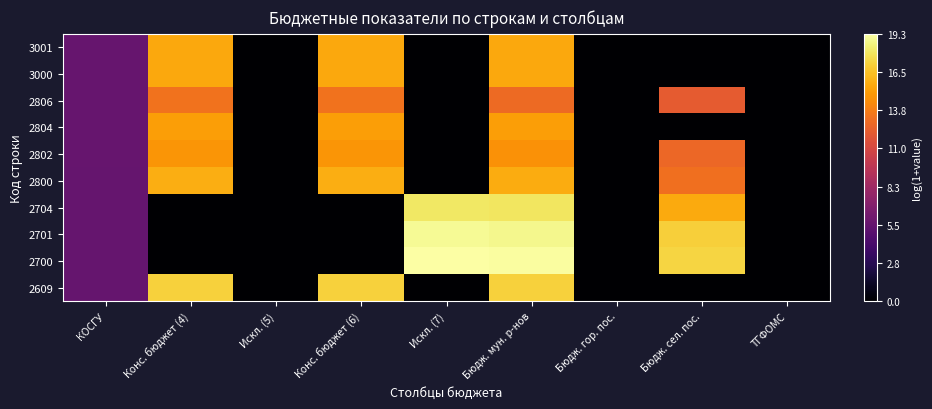

Which category has the lowest value across all series?

Искл. (5)